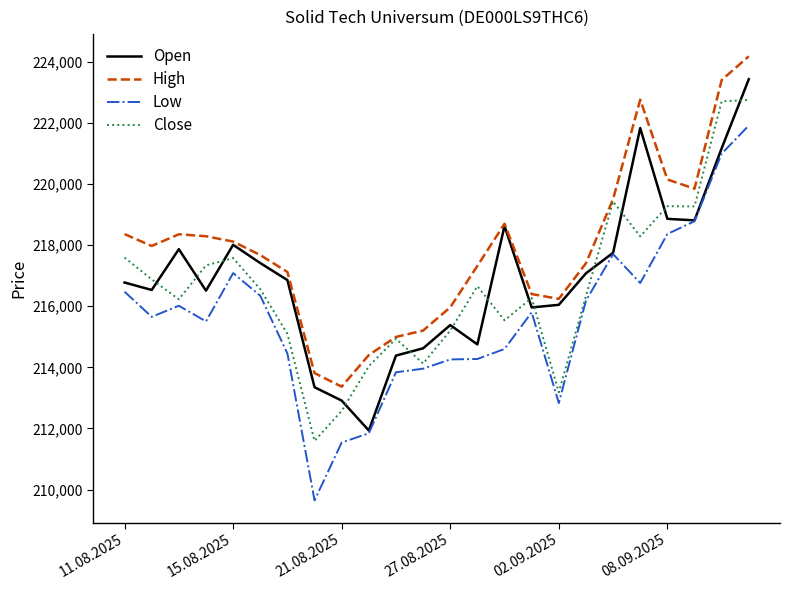

List the series in order of their peak value, highest first.

High, Open, Close, Low